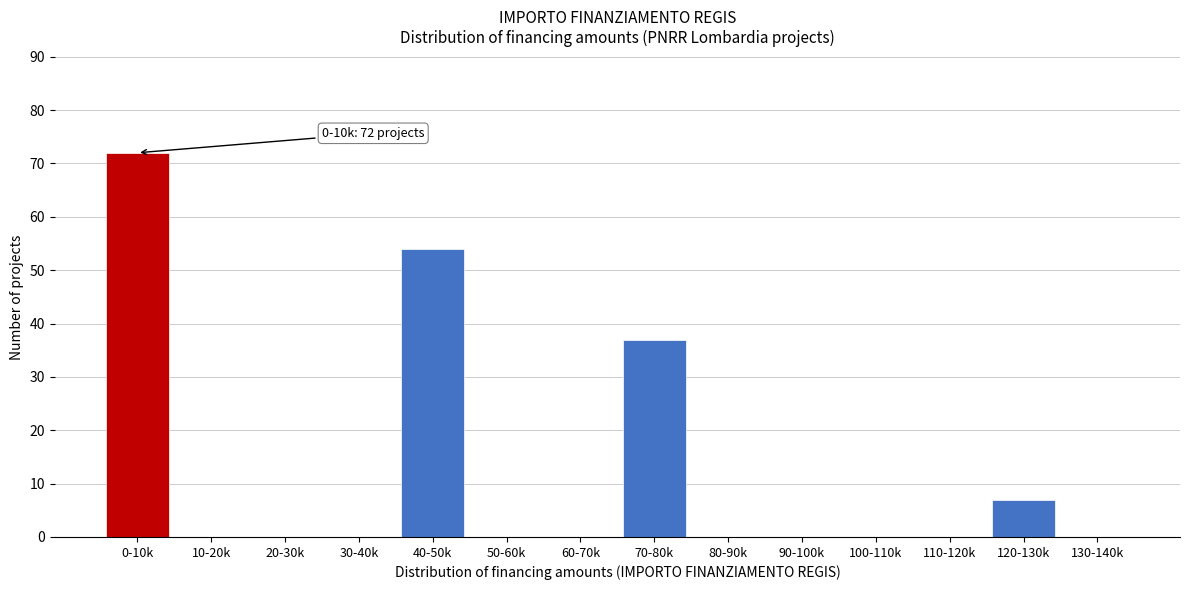

Reading left to right, list all the values displayed in this chart.

0-10k=72	10-20k=0	20-30k=0	30-40k=0	40-50k=54	50-60k=0	60-70k=0	70-80k=37	80-90k=0	90-100k=0	100-110k=0	110-120k=0	120-130k=7	130-140k=0